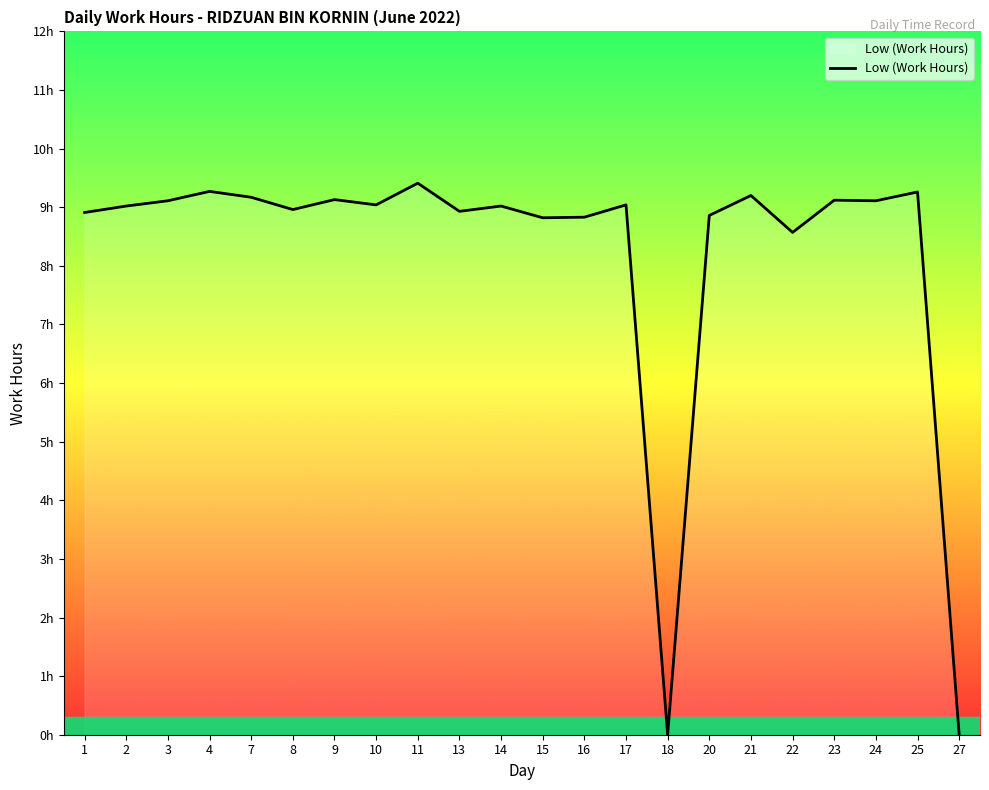

Is this an area chart (filled region under the line)?

Yes